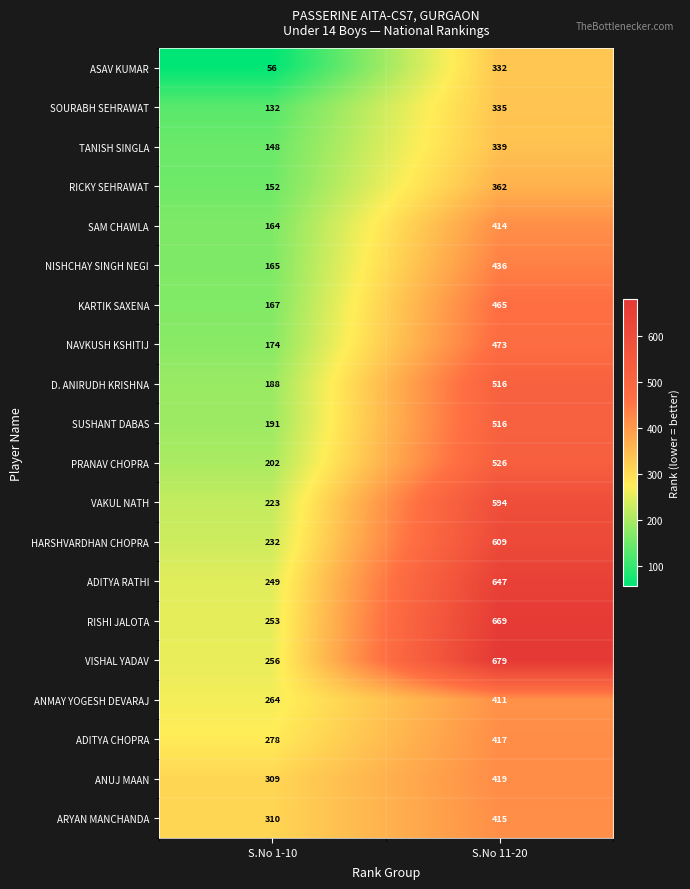

At which category does the chart reach its peak across all series?

S.No 11-20